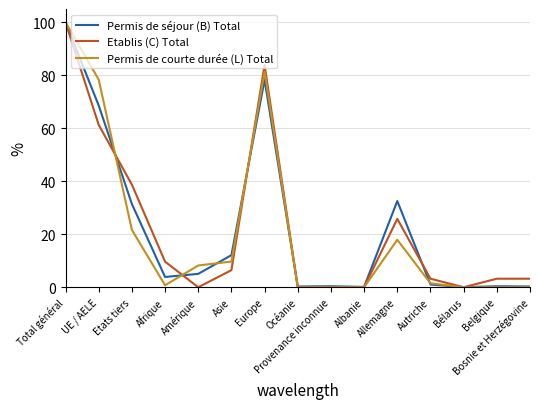

Rank the series at Allemagne from lowest to highest value.

Permis de courte durée (L) Total, Etablis (C) Total, Permis de séjour (B) Total